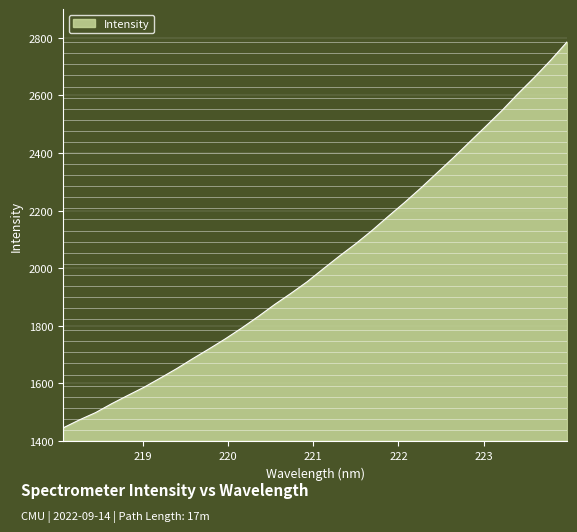

What is the maximum value shown in the chart?

2785.6